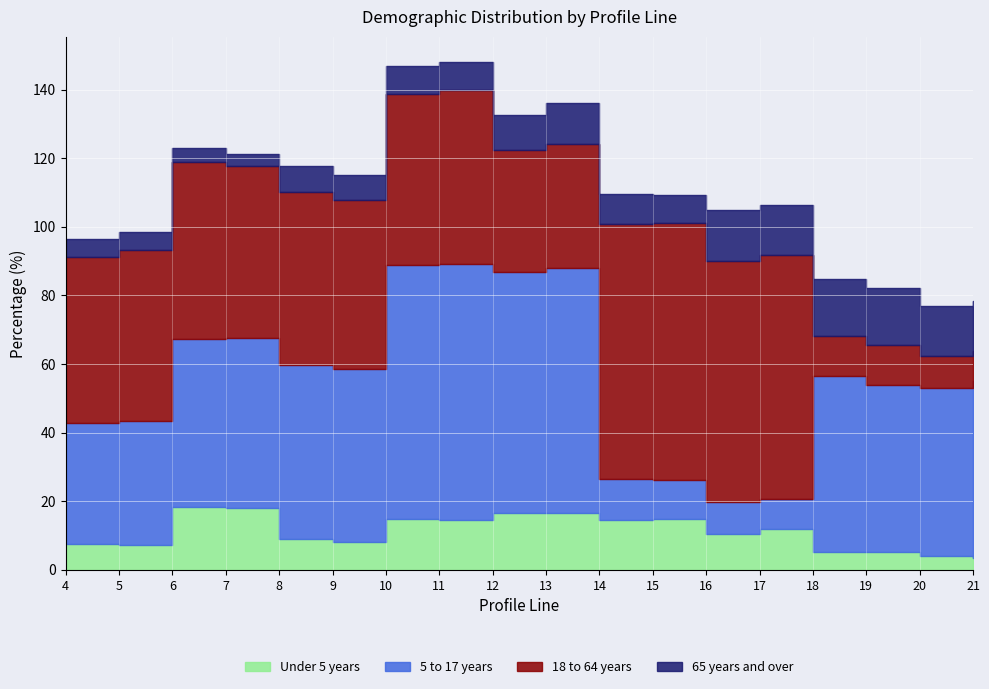

Which has a higher value, 13 or 11?

13